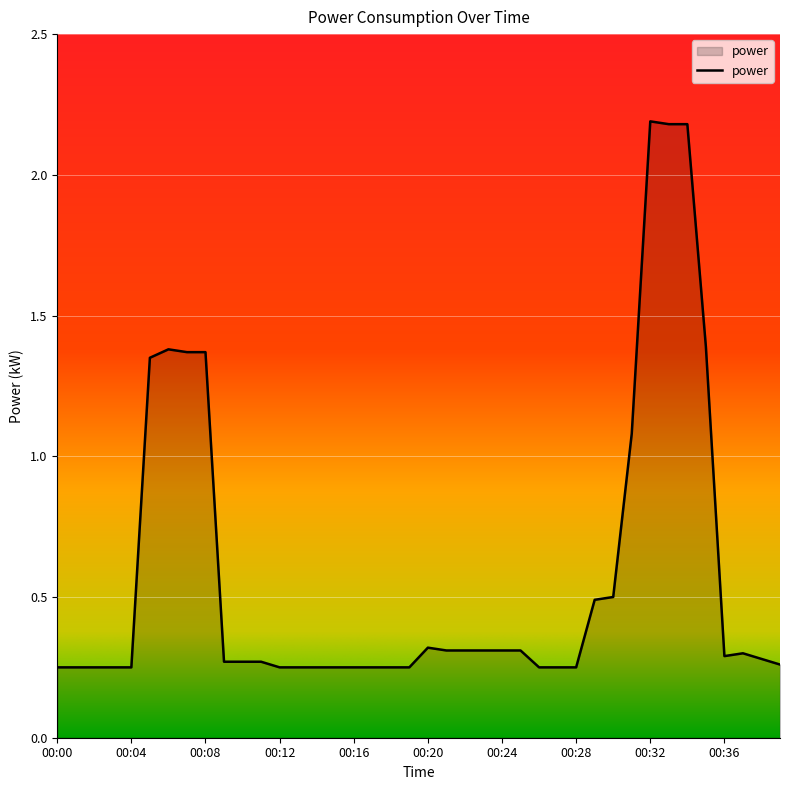

What is the difference between the maximum and minimum values?

1.9